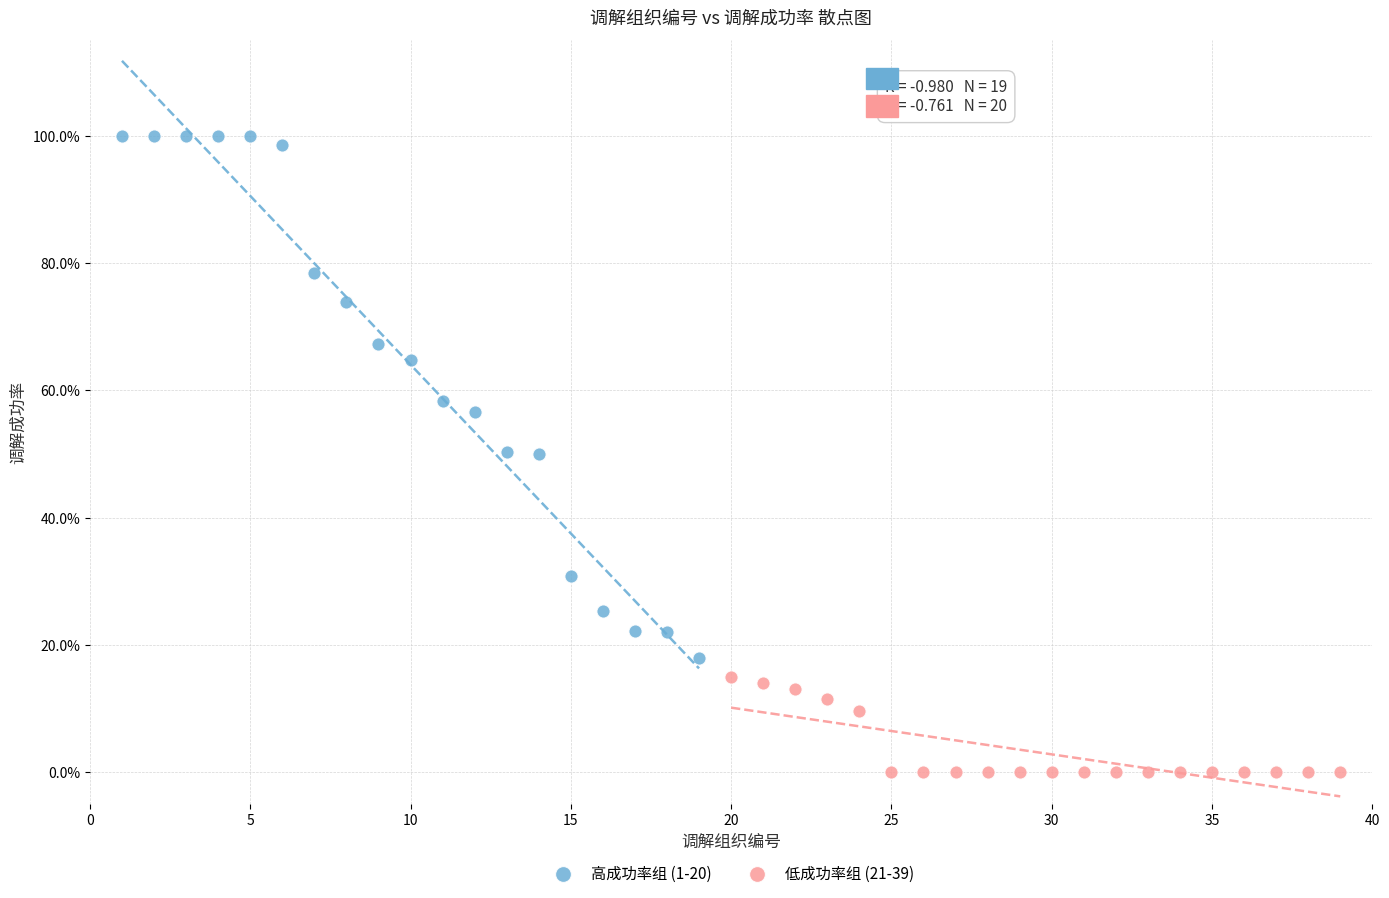

What are all the series names shown in the legend?

高成功率组 (1-20), 低成功率组 (21-39)